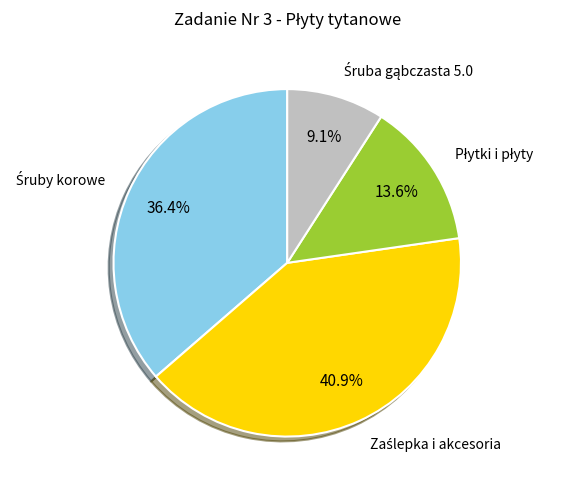

To the nearest percent, what is the average slice percentage?

25%